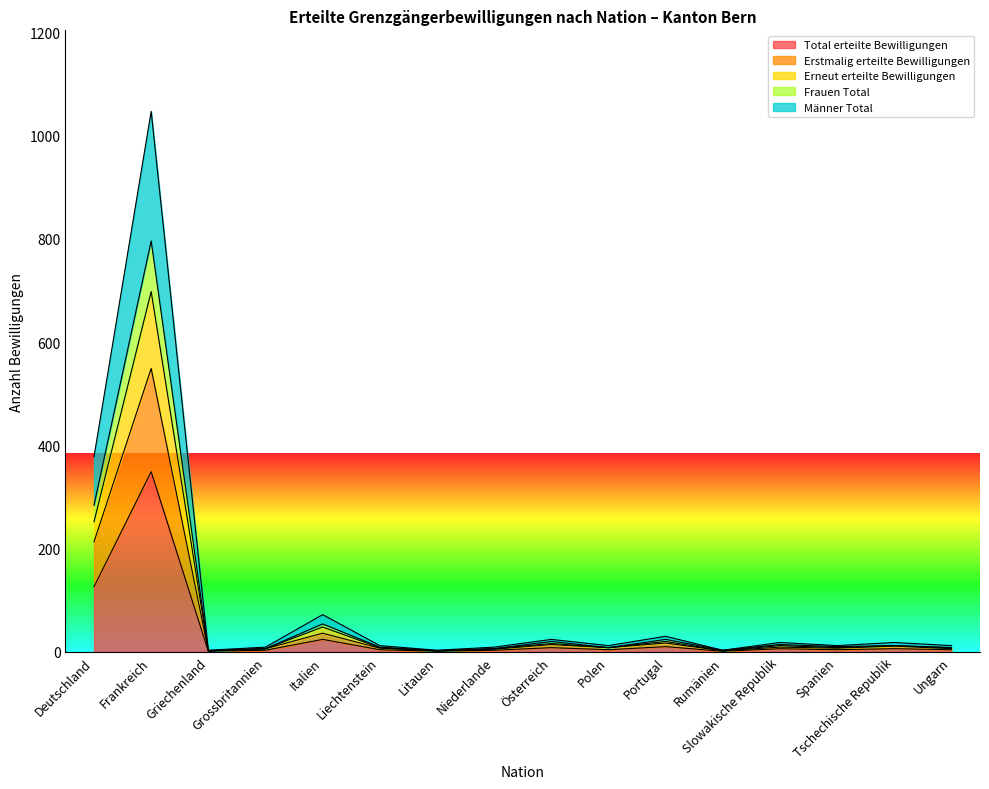

True or false: Total erteilte Bewilligungen and Erneut erteilte Bewilligungen cross at least once.

False